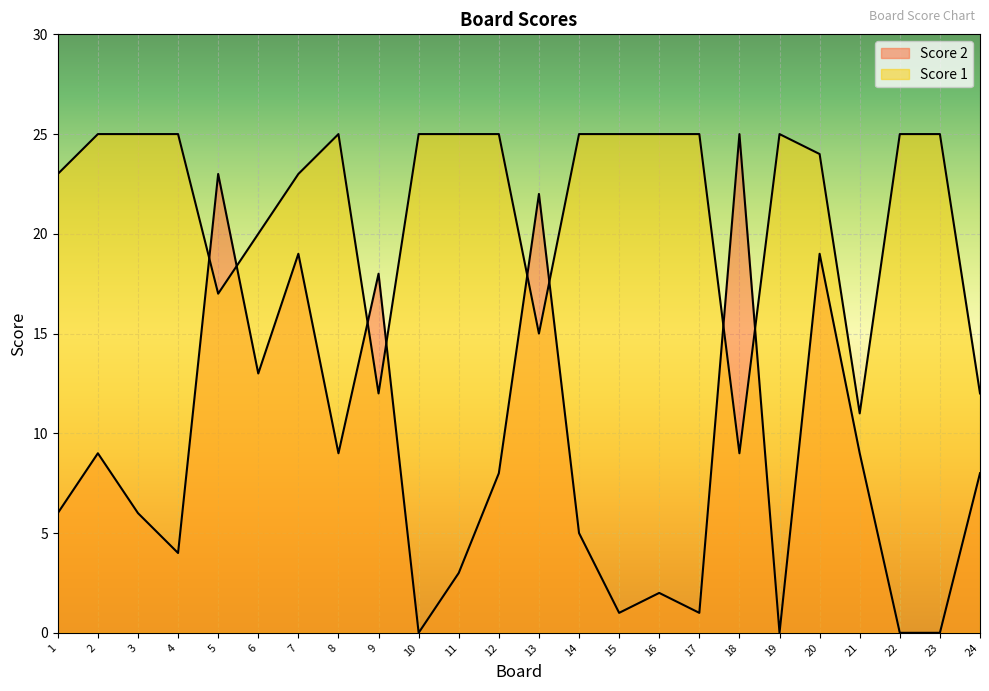

Which series has the largest range (max minus min)?

Score 2